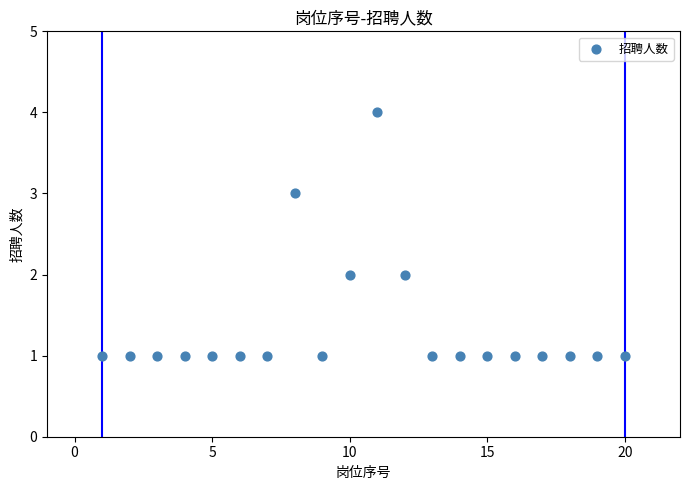

What is the range of X values (max minus min)?

19